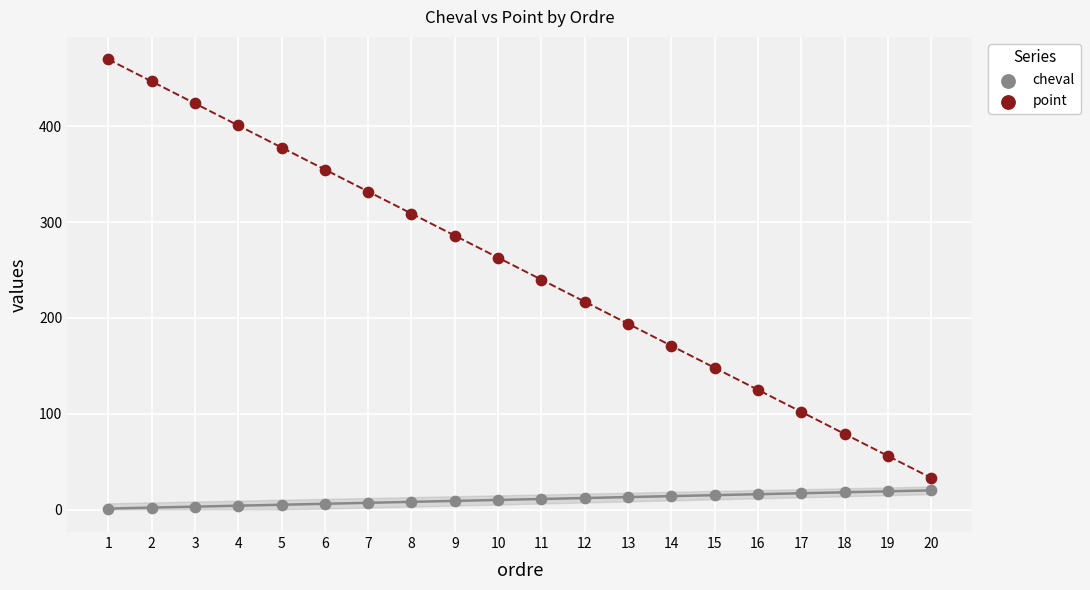

What are all the series names shown in the legend?

cheval, point